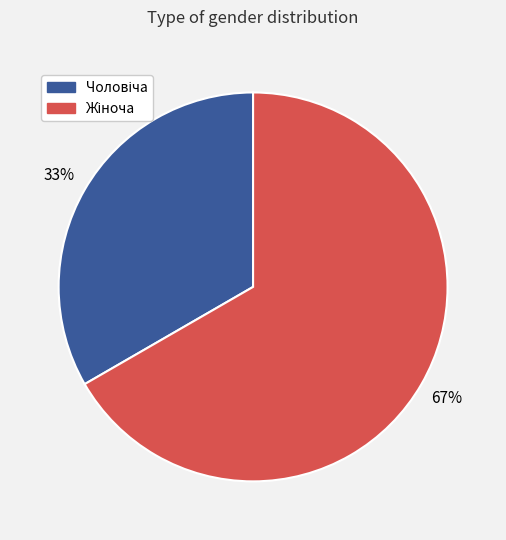

To the nearest percent, what is the average slice percentage?

50%